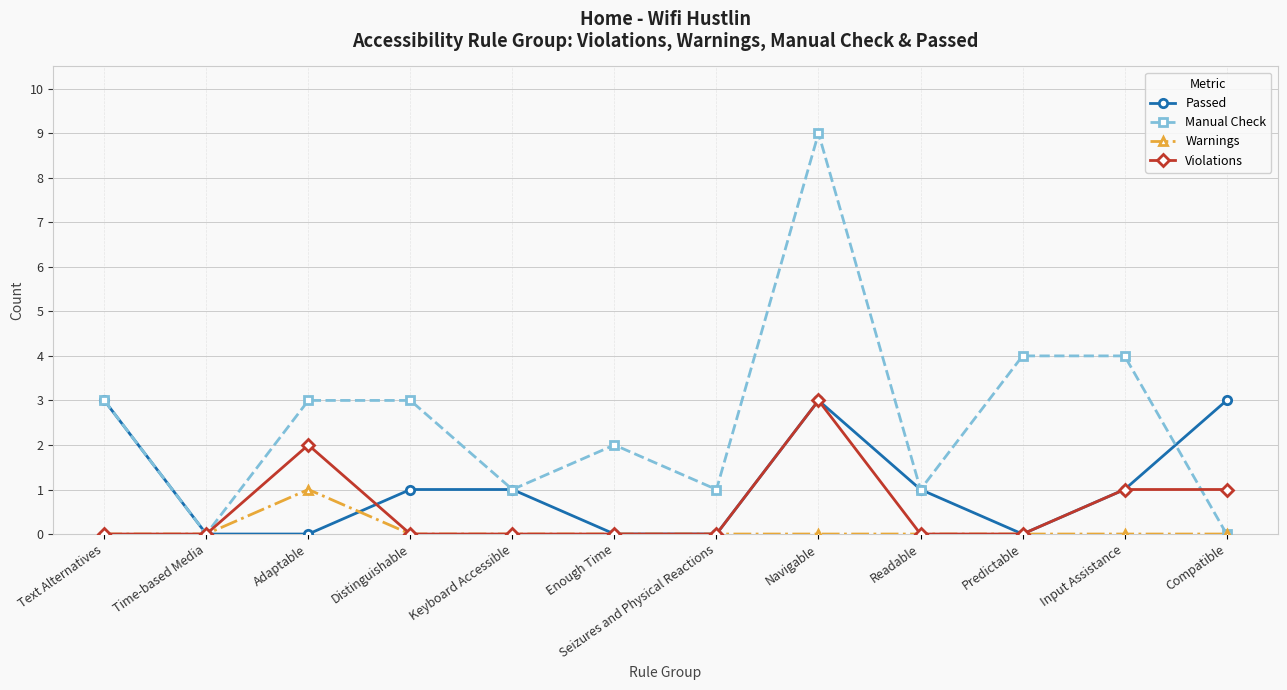

How many distinct data groups are displayed?

4